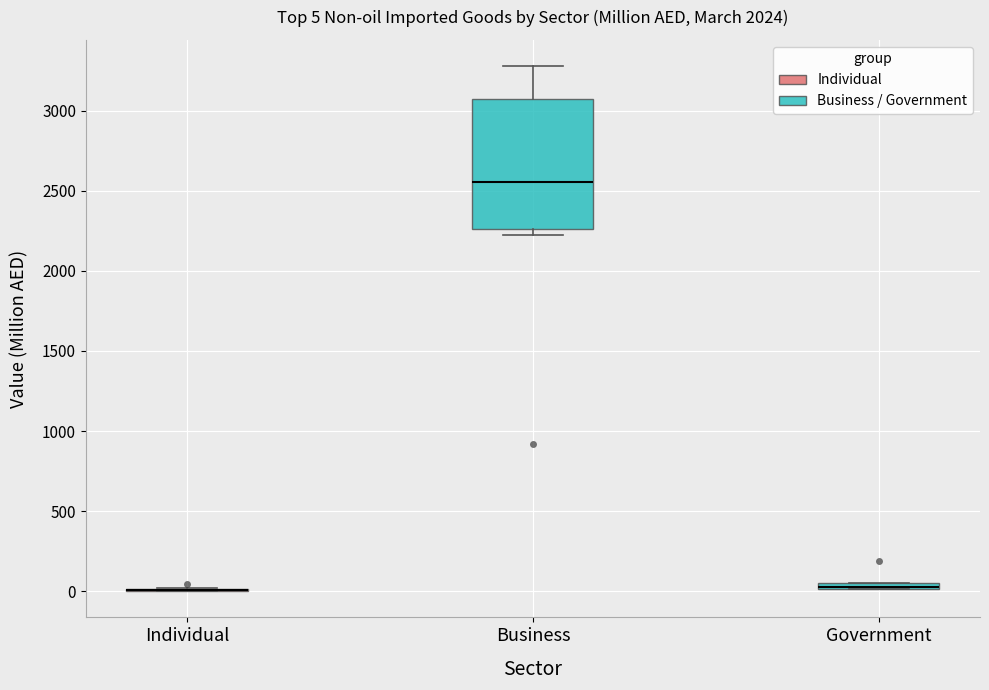

Which box is the tallest, from its lower edge to its upper edge?

Business